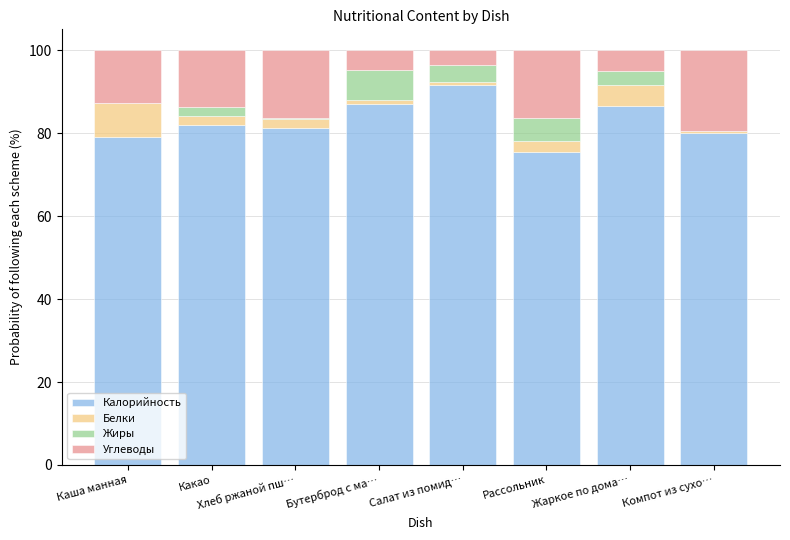

The value of Калорийность at Хлеб ржаной пш… is 129.9. True or false?

False